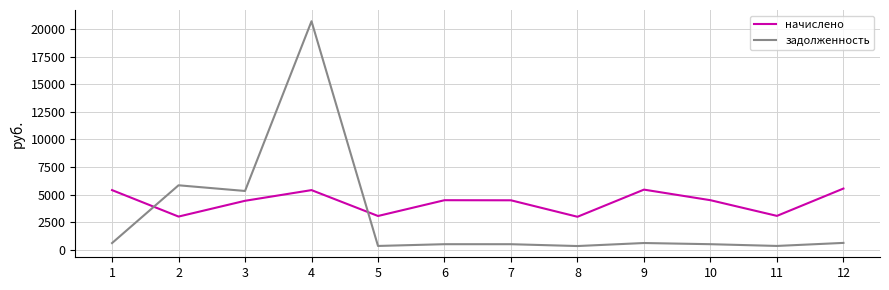

True or false: задолженность and начислено cross at least once.

True